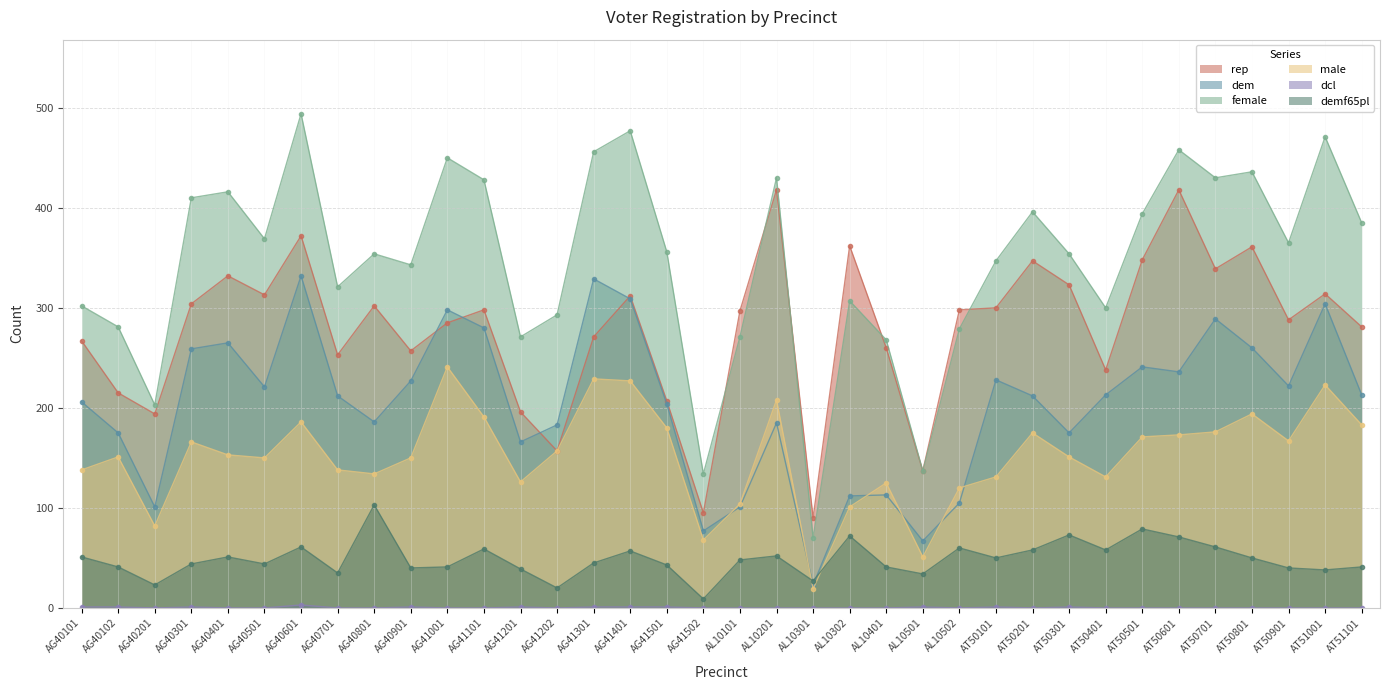

Where does the female series first go above 356?

AG40301